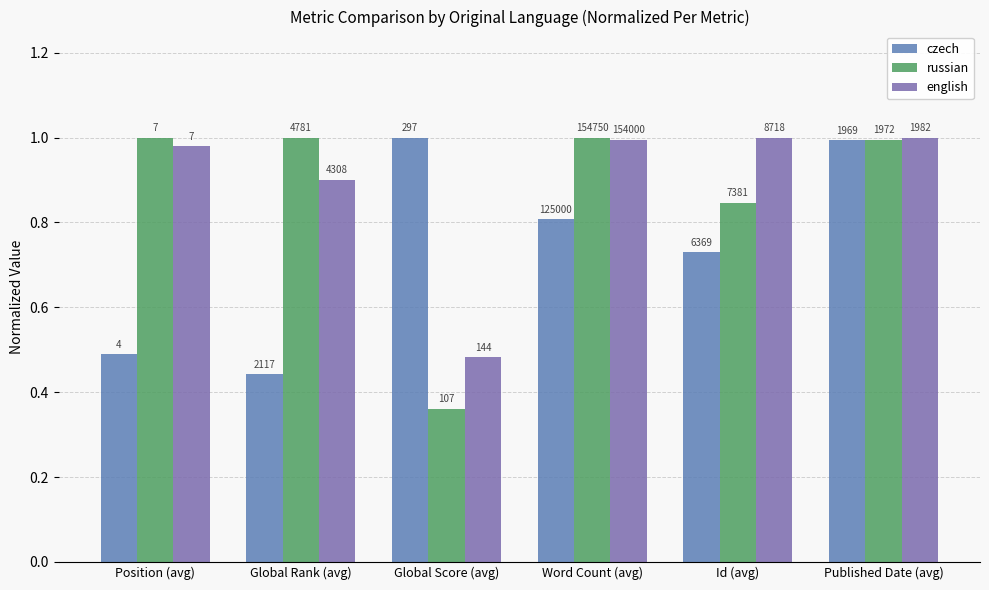

Are the bars horizontal?

No